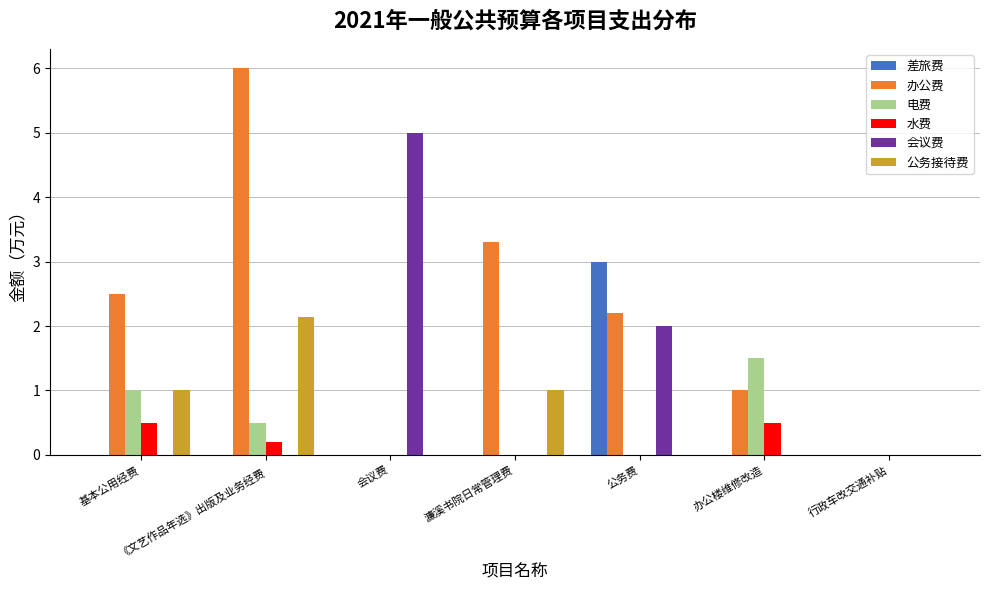

What is the total value across all series at 办公楼维修改造?

3.0